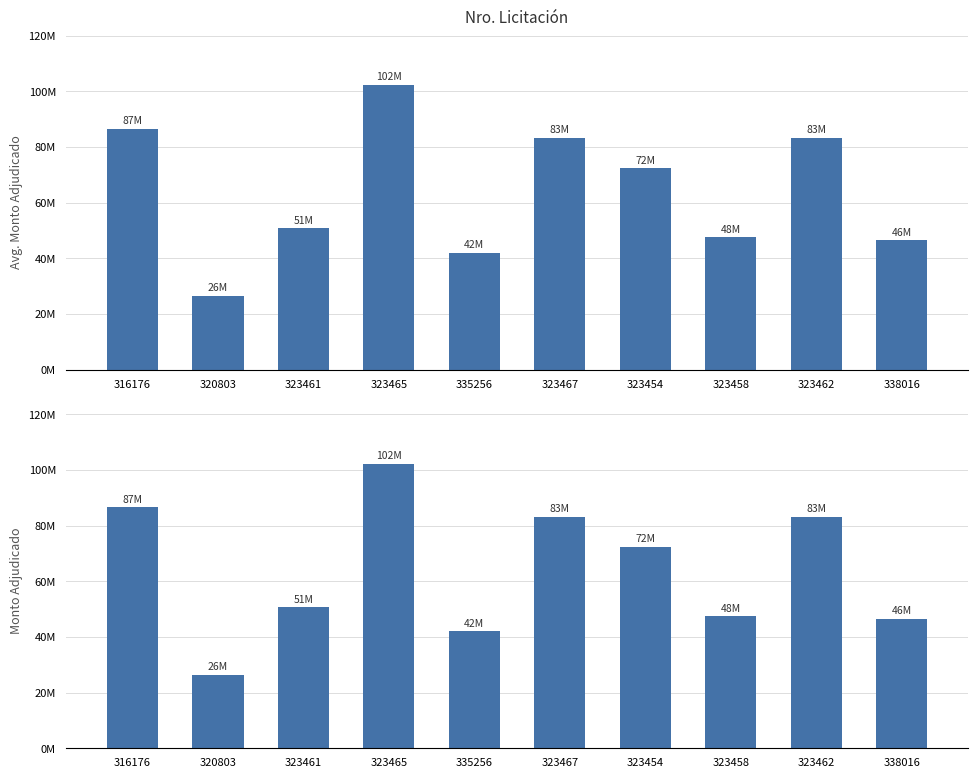

At which label is Monto Adjudicado closest to 64?

323454